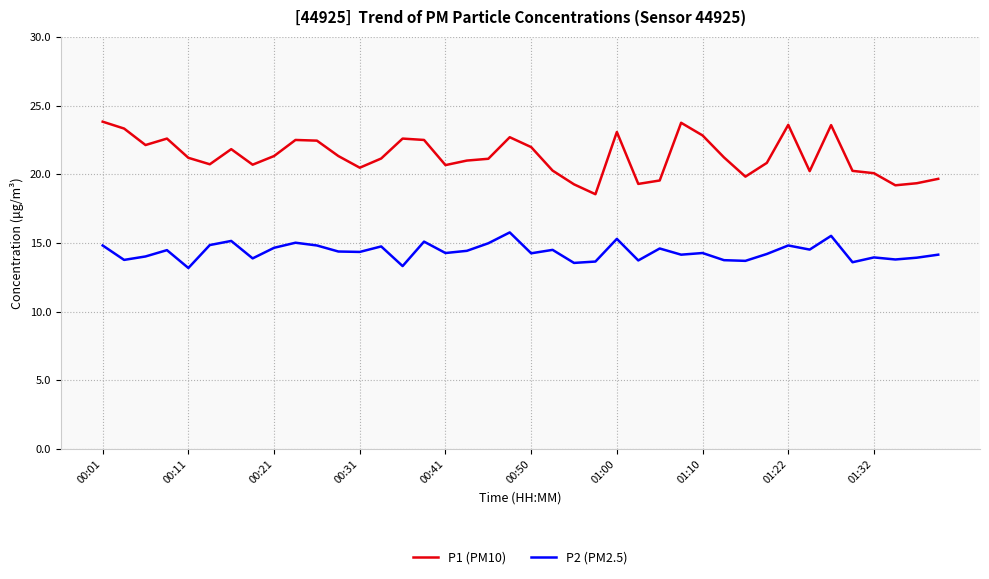

What is the lowest value of the P1 (PM10) series?

18.6